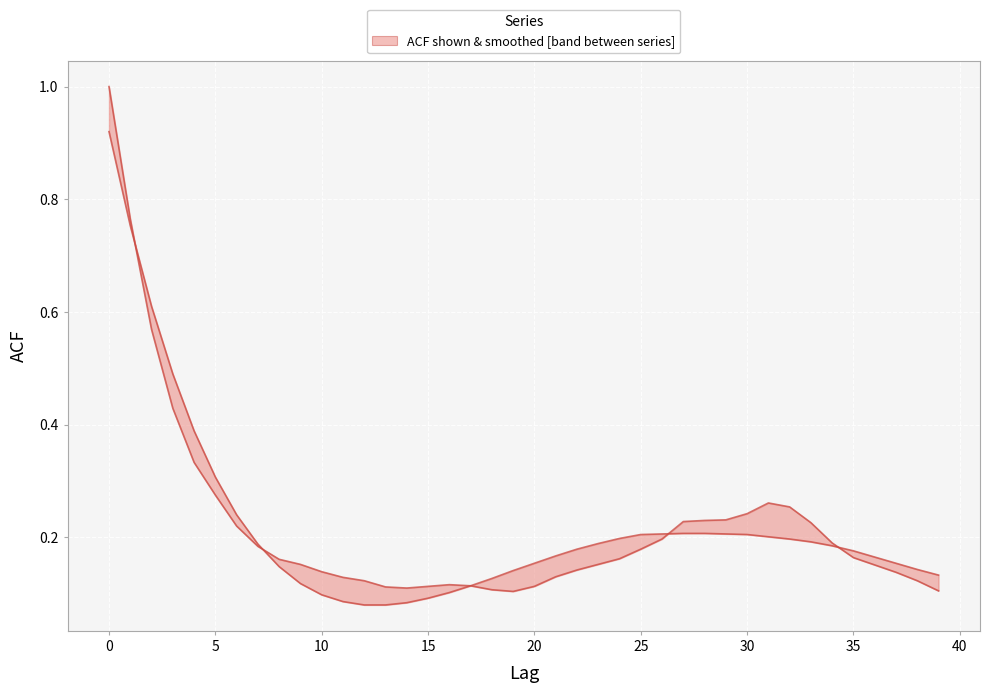

What is the difference between the acf_shown values at 34 and 18?

0.1